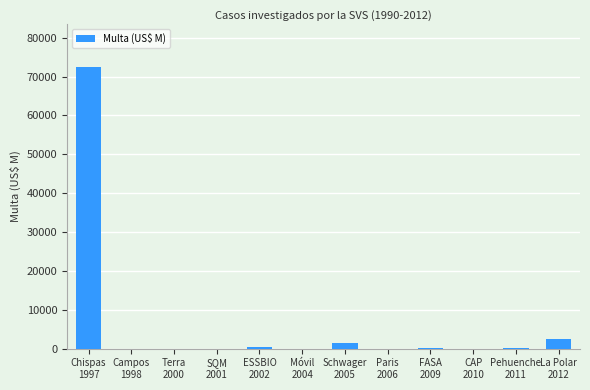

How many data points are above 90?

6